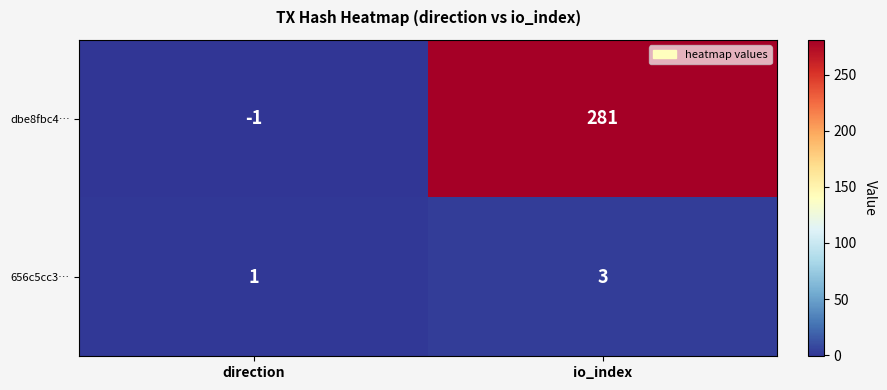

Reading right to left, what are all the values shown in this chart?

dbe8fbc4…: 281	-1
656c5cc3…: 3	1